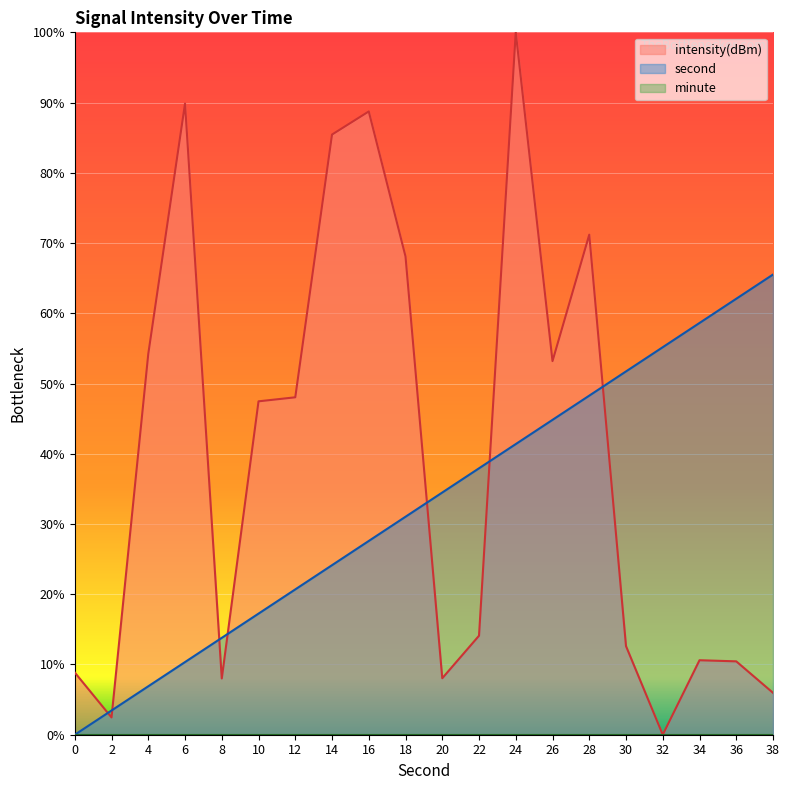

In intensity(dBm), how many points are higher than both neighbors (excluding endpoints)?

5